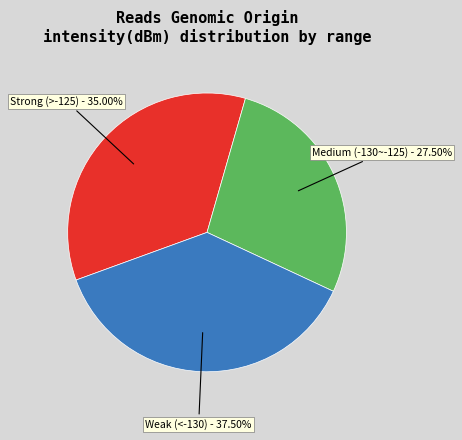

Is there a majority slice in this chart?

No